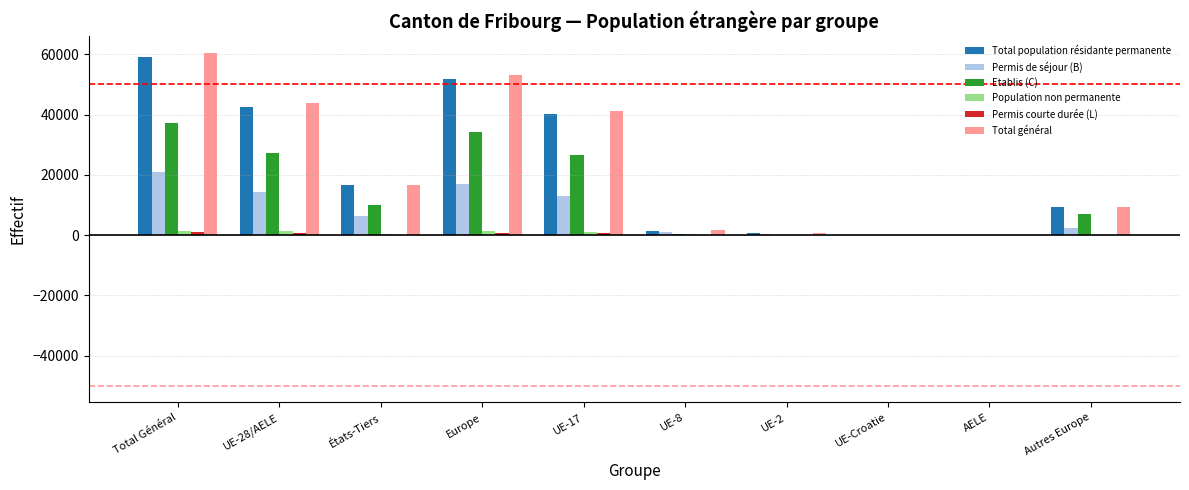

At which category is the sum across all series the highest?

Total Général